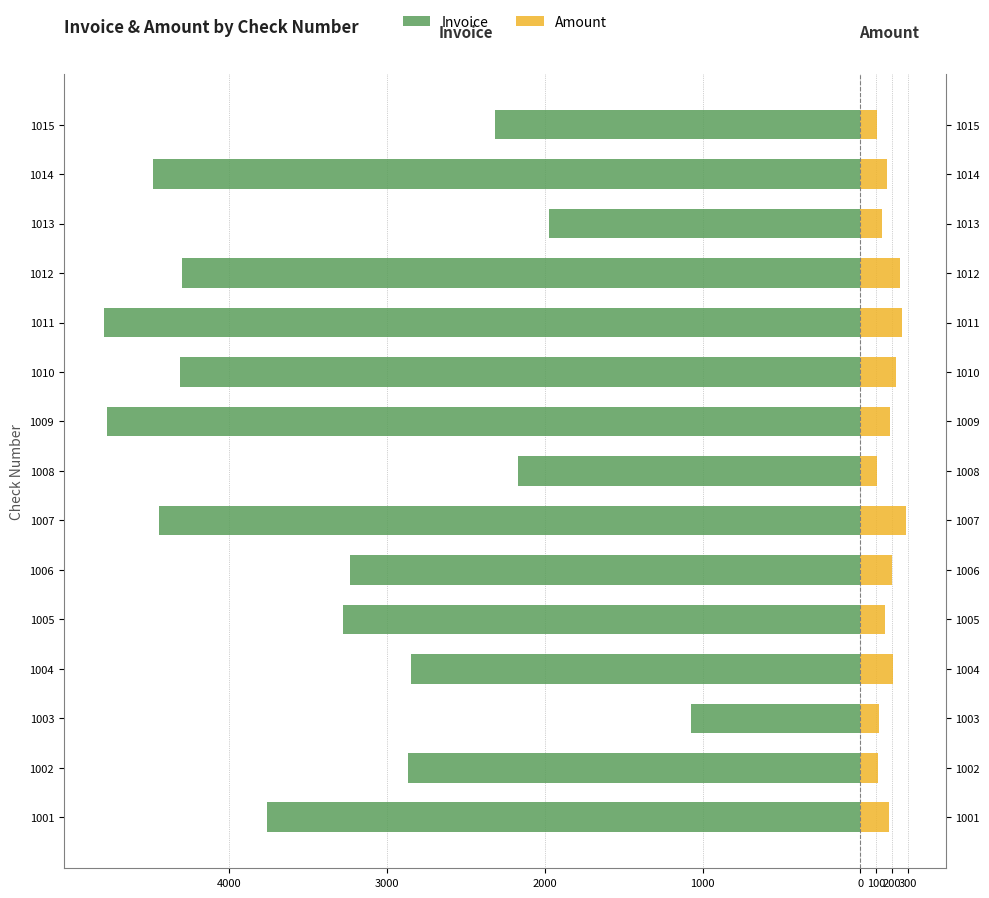

Which series has the largest range (max minus min)?

Invoice